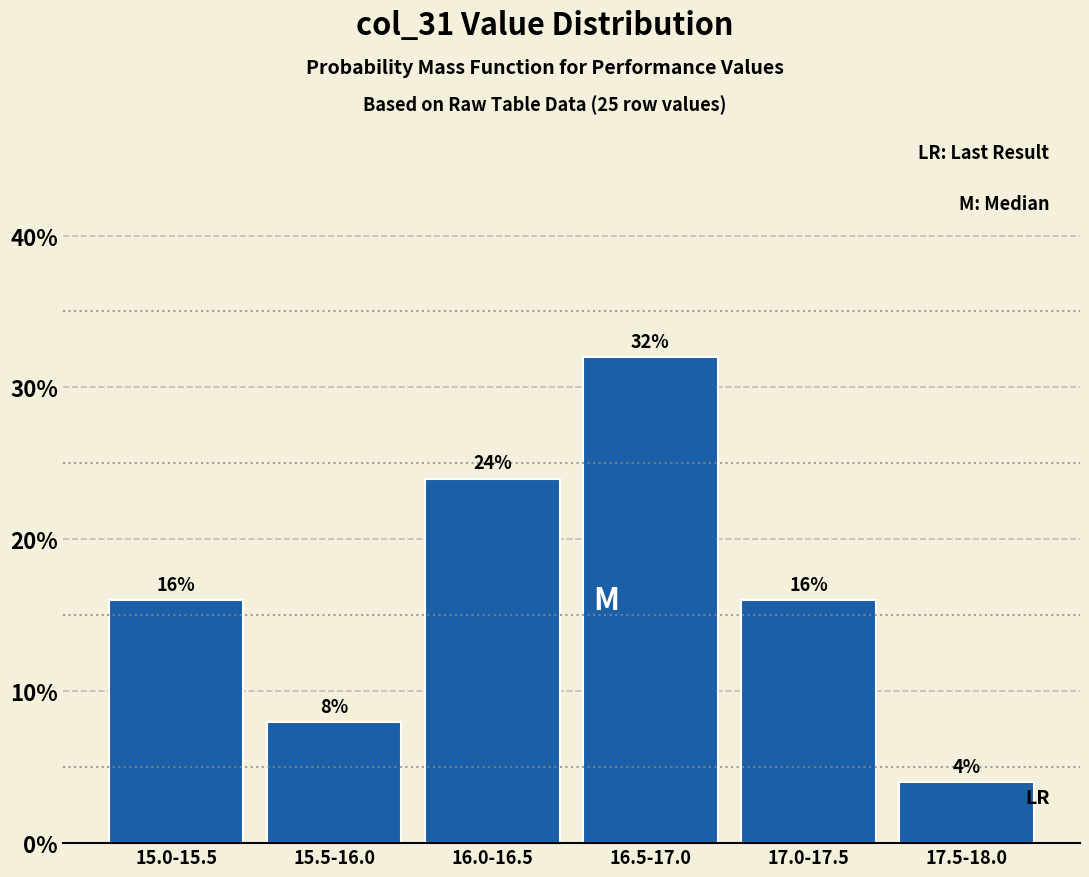

Reading left to right, transcribe all the data shown in this chart.

16	8	24	32	16	4